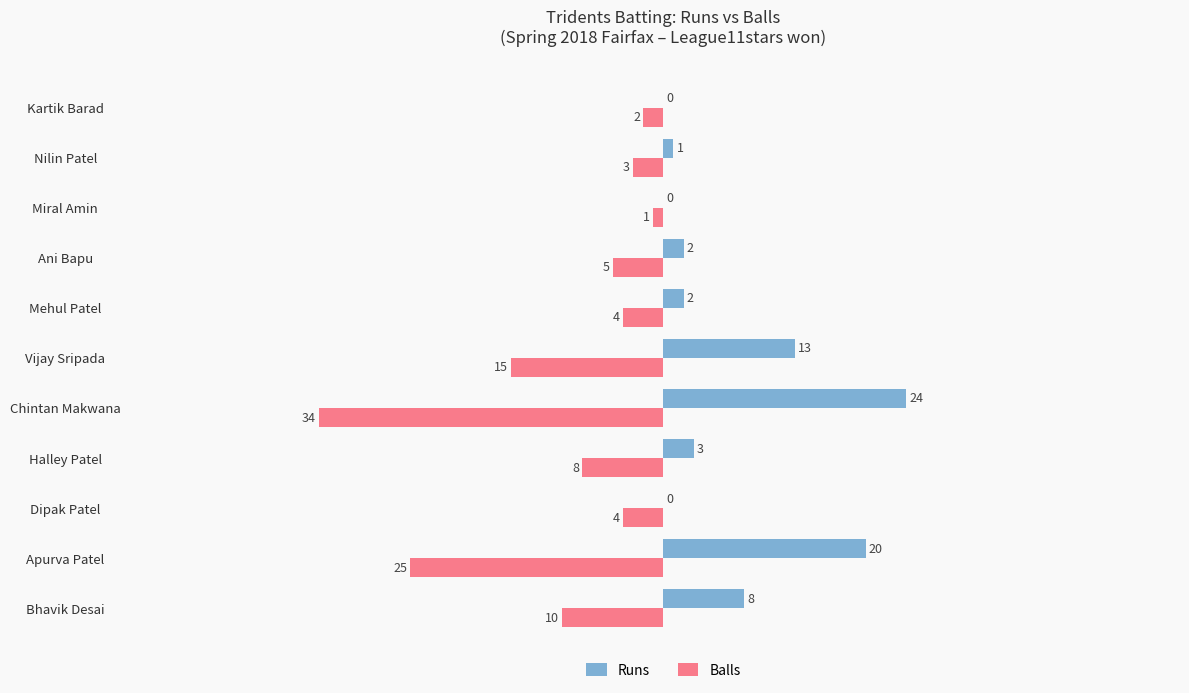

Which series has the largest total across all categories?

Runs